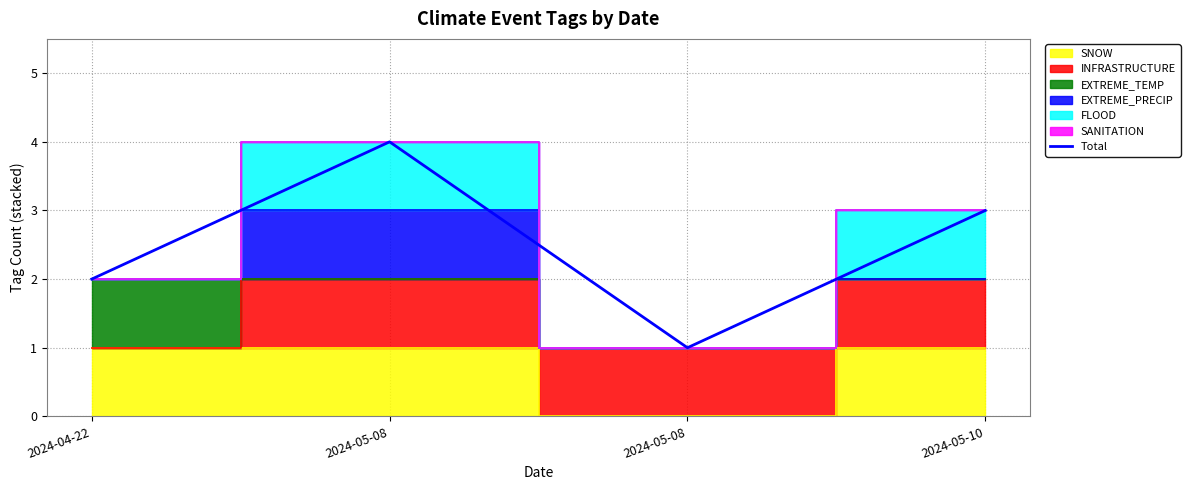

What value does the data have at 2024-05-08?

4